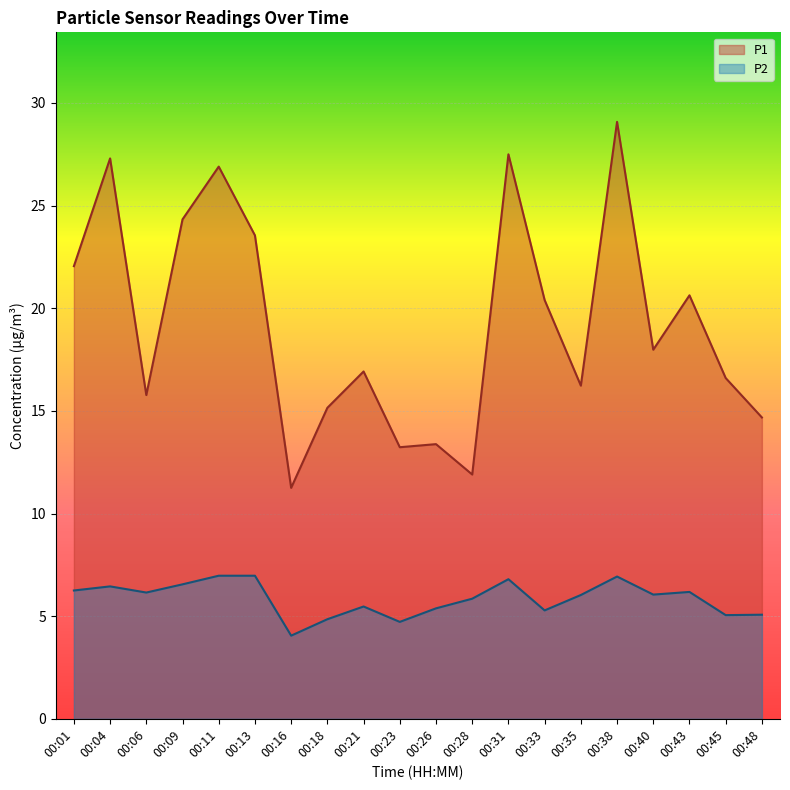

True or false: P2 has a value of 4.7 at 00:23.

True